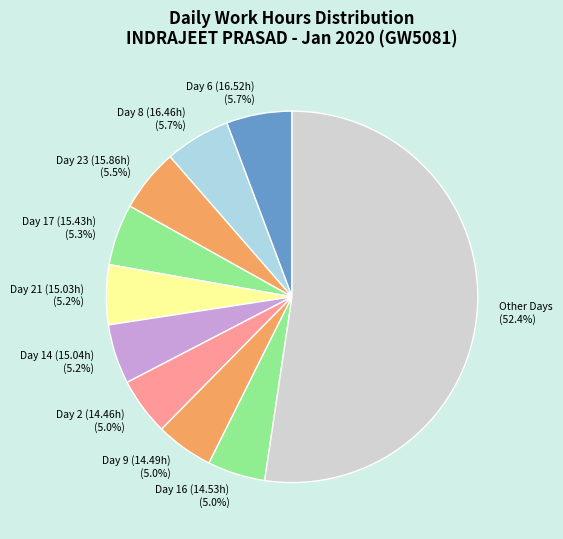

Combined, what portion of the pie is Day 14 (15.04h) and Day 17 (15.43h)?

10.5%